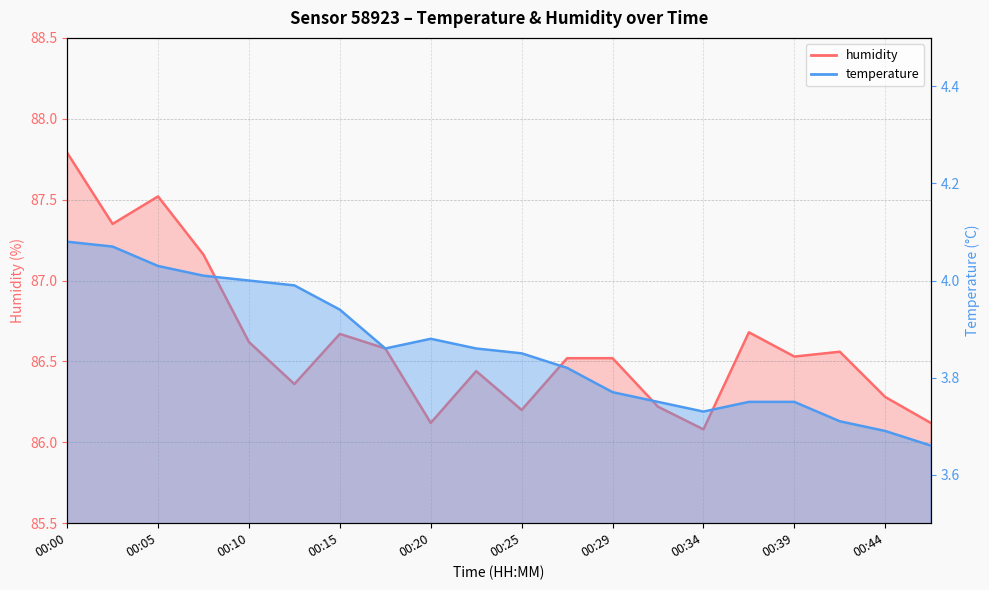

What is the value of the temperature point at the 12th from the left?

3.8